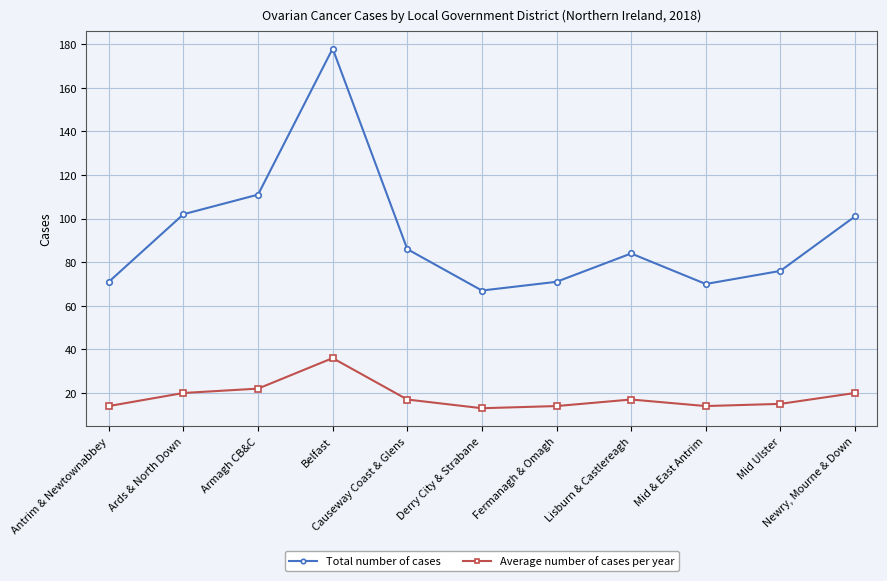

Where is Total number of cases nearest to the value 122?

Armagh CB&C